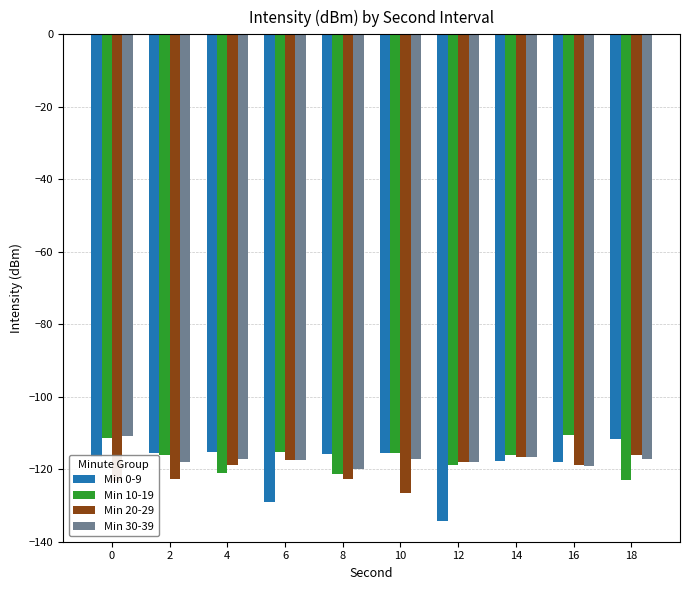

What is the spread (max minus min) of values at 12?

16.2